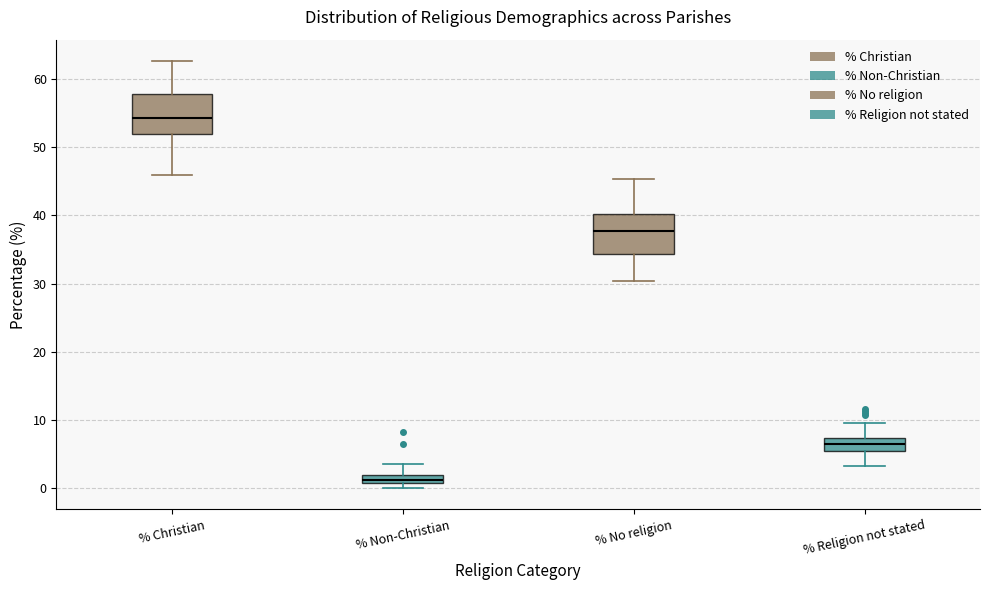

Where is the upper edge of the box for % Christian on the y-axis? The values are not printed on the chart, so give them approximately, as read against the axis.

58